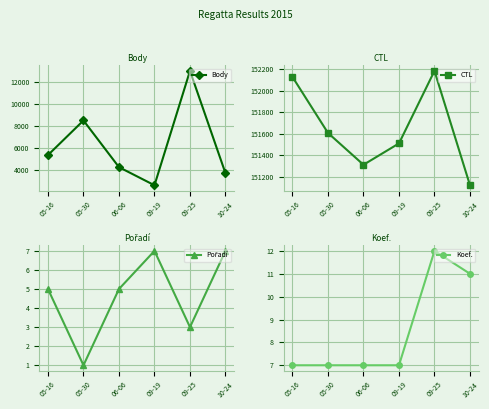

The Body series shows 9561 at 05-16. True or false?

False